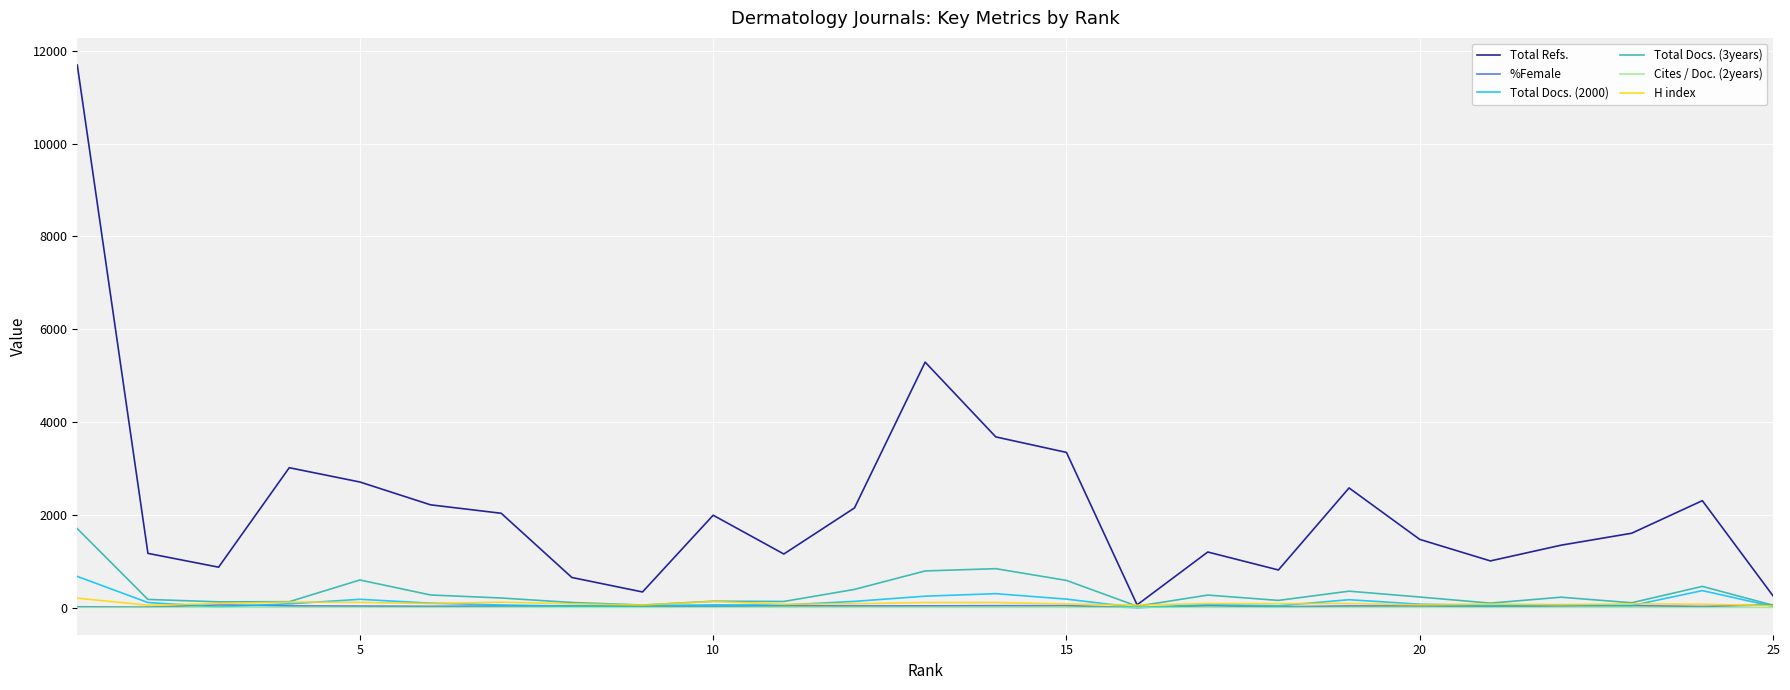

Which series has the largest total across all categories?

Total Refs.